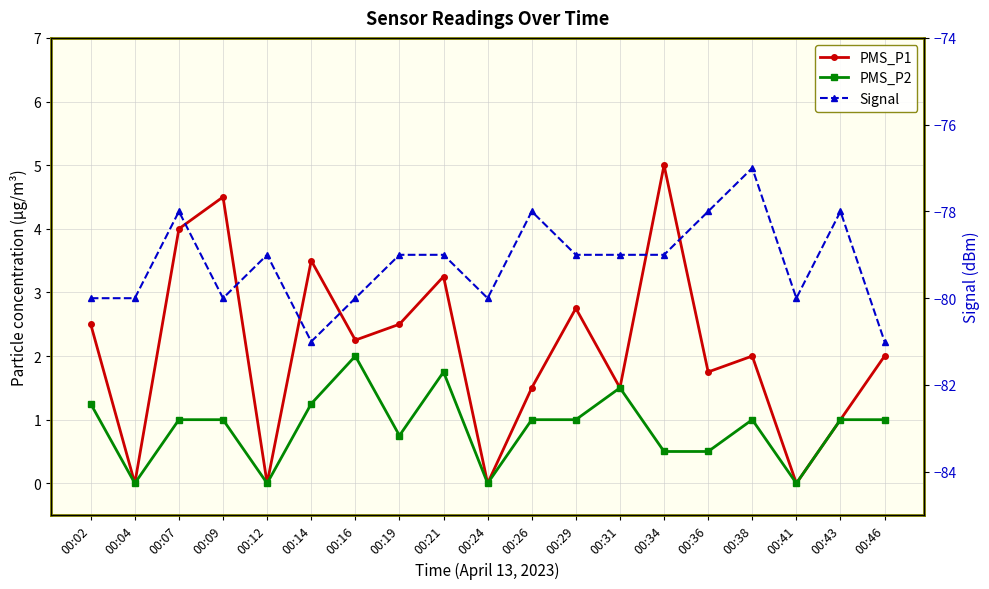

True or false: PMS_P2 and PMS_P1 intersect in this chart.

False